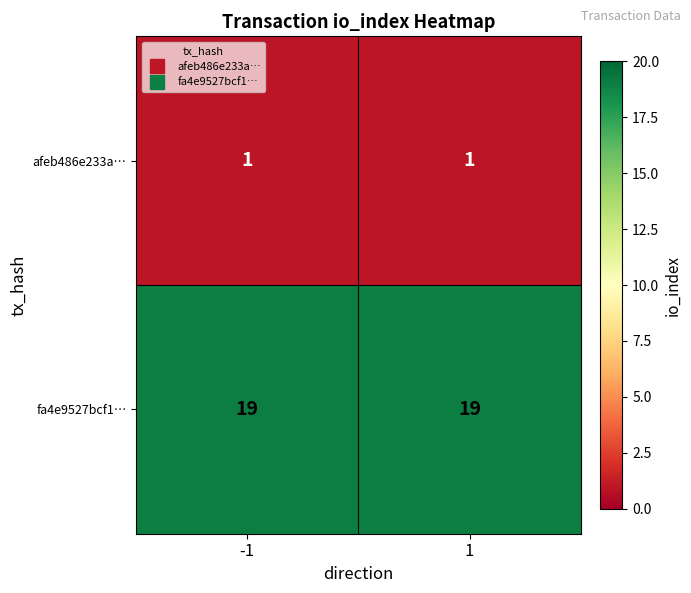

What is the total value across all series at 1?

20